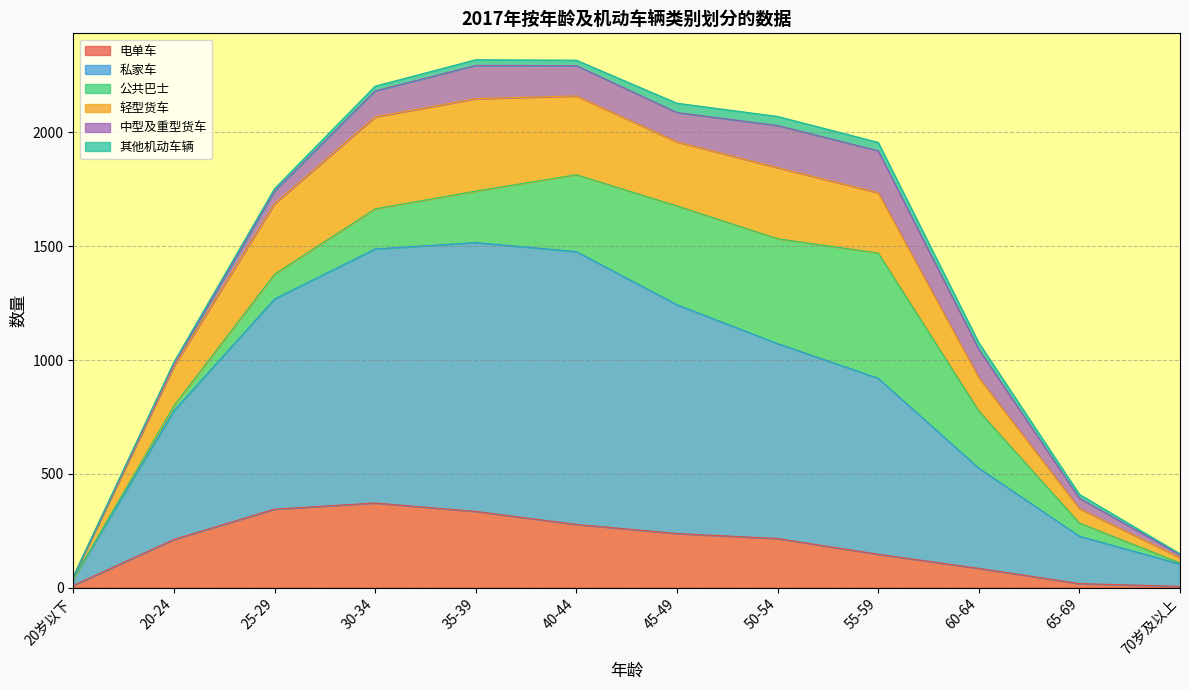

What is the value of the 私家车 point at the 7th from the left?

1005